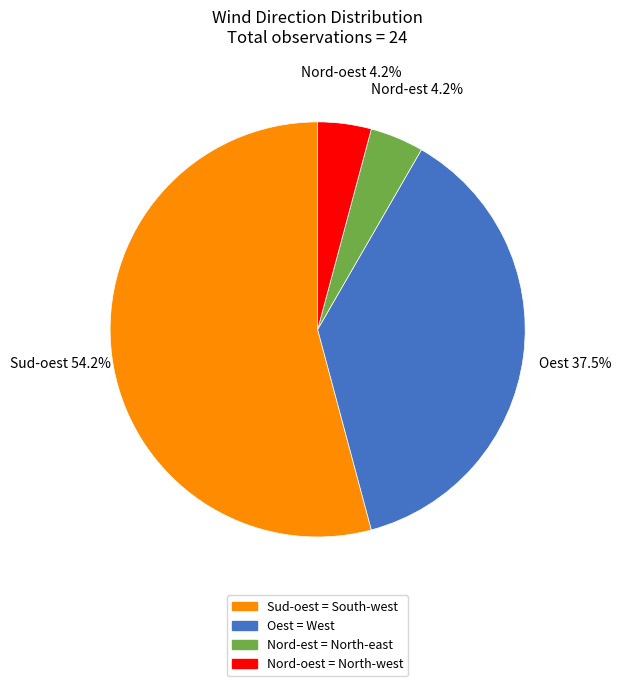

To the nearest percent, what is the difference between the largest and smallest slice percentages?

50%